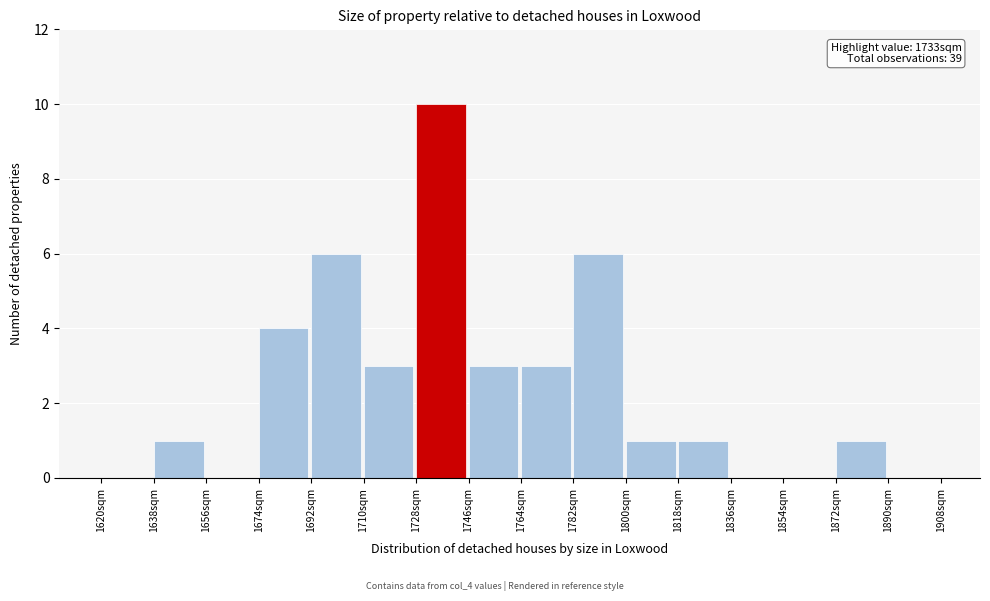

Which range on the x-axis has the tallest bar?

1728 to 1746